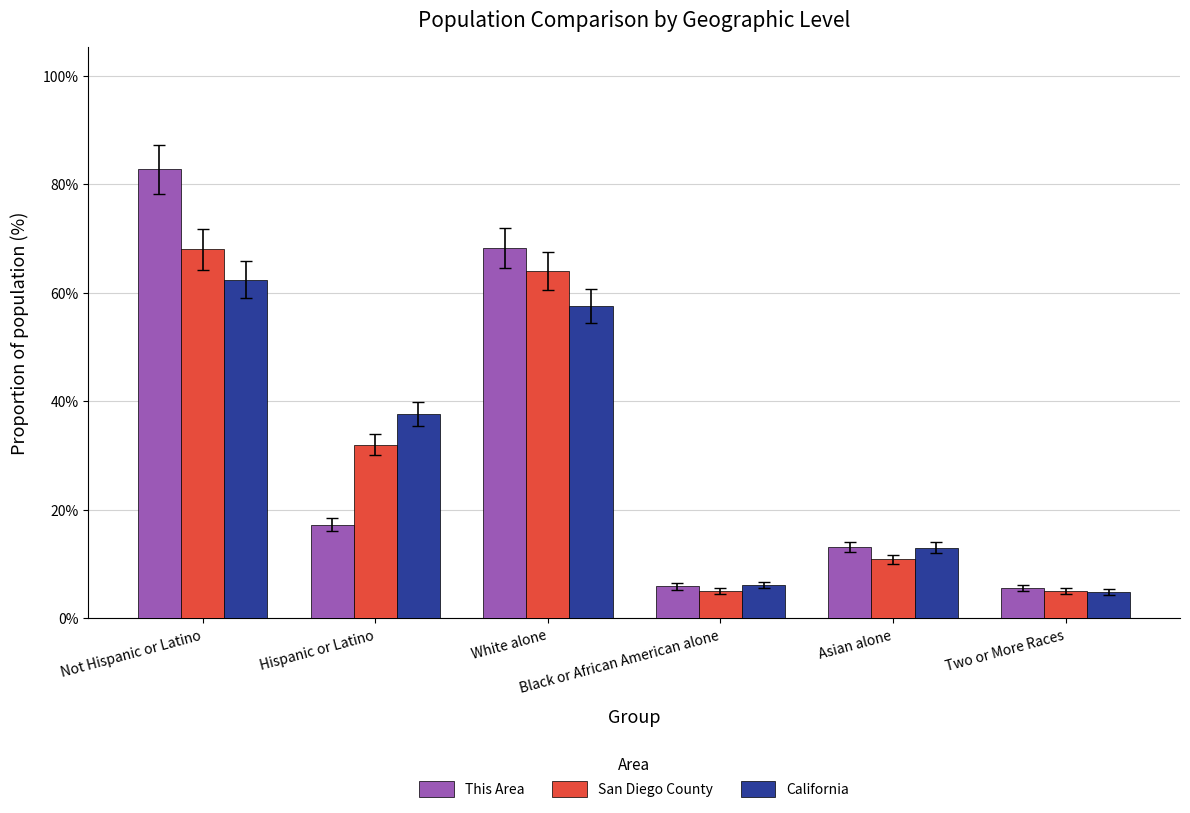

What is the difference between the second highest and minimum values in the California series?

52.7